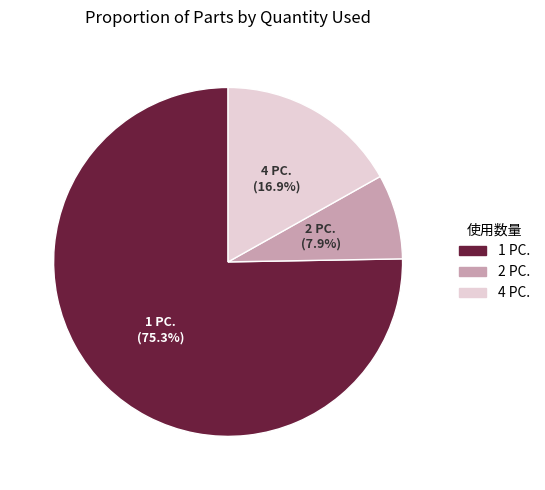

What is the largest slice in the pie chart?

1 PC.